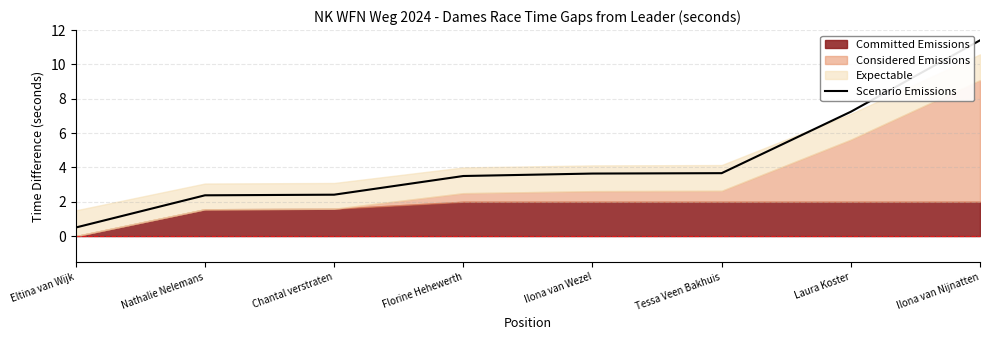

What is the difference between the maximum and second lowest values?

9.0